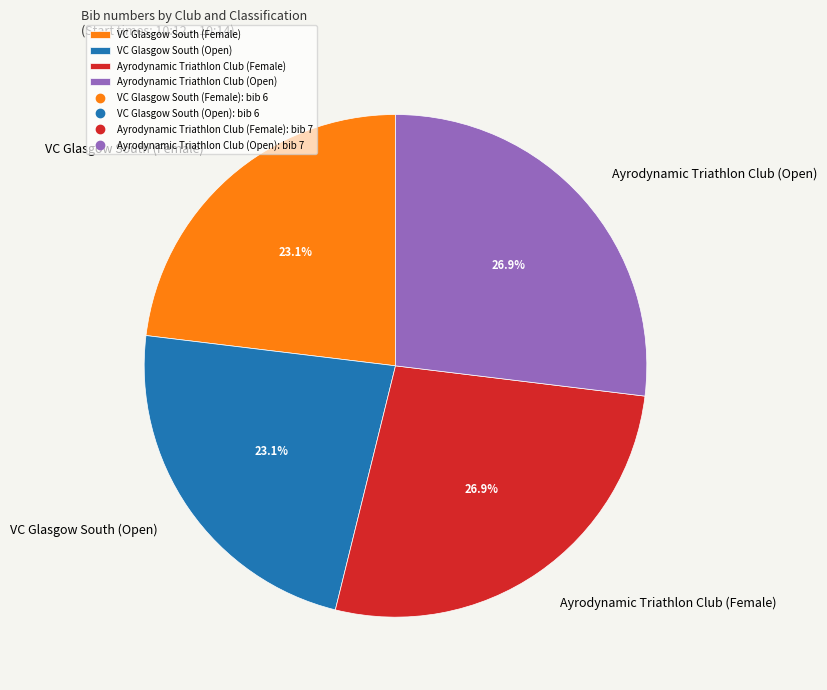

To the nearest percent, what percentage of the pie is Ayrodynamic Triathlon Club (Open)?

27%